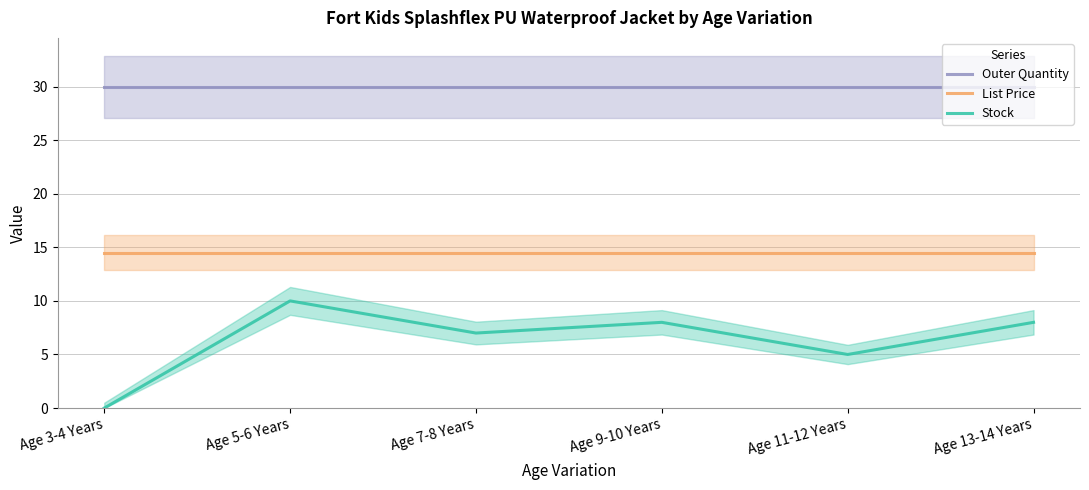

Which series changed the most between Age 5-6 Years and Age 11-12 Years?

Stock